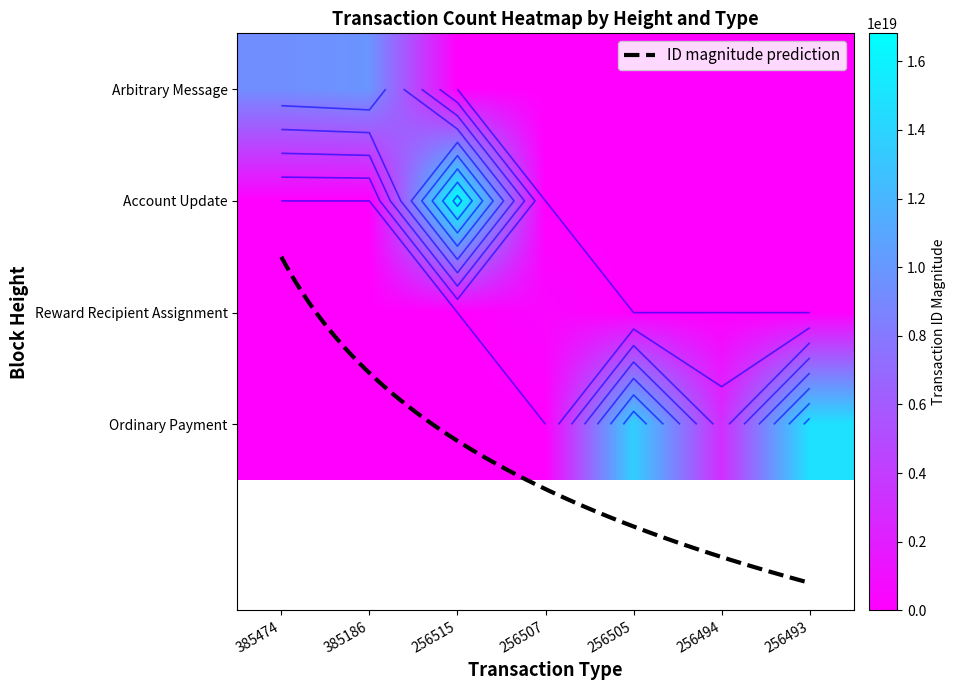

Which label corresponds to the largest value in the chart?

256515